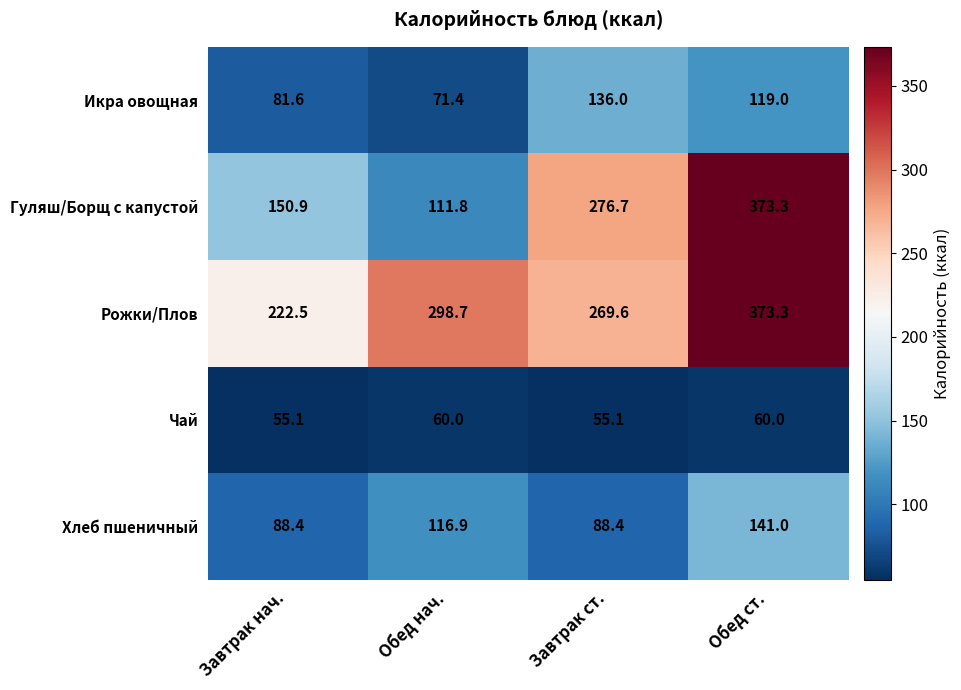

What value does the Гуляш/Борщ с капустой series have at Обед нач.?

111.8